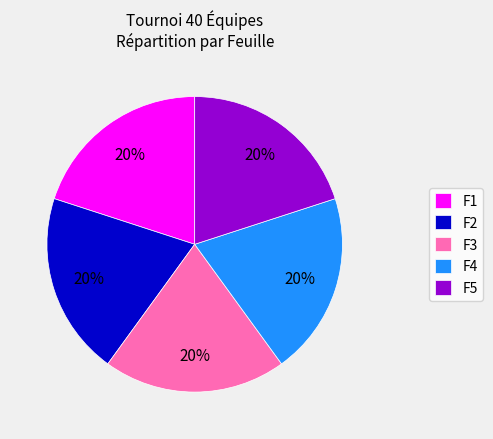

To the nearest percent, what is the average slice percentage?

20%